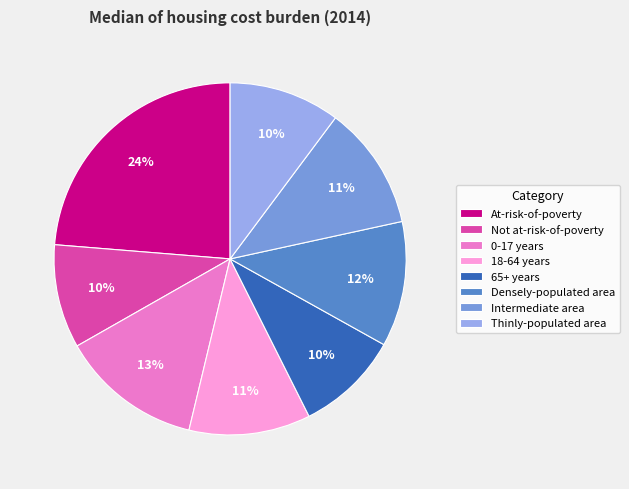

Does any single category account for the majority?

No